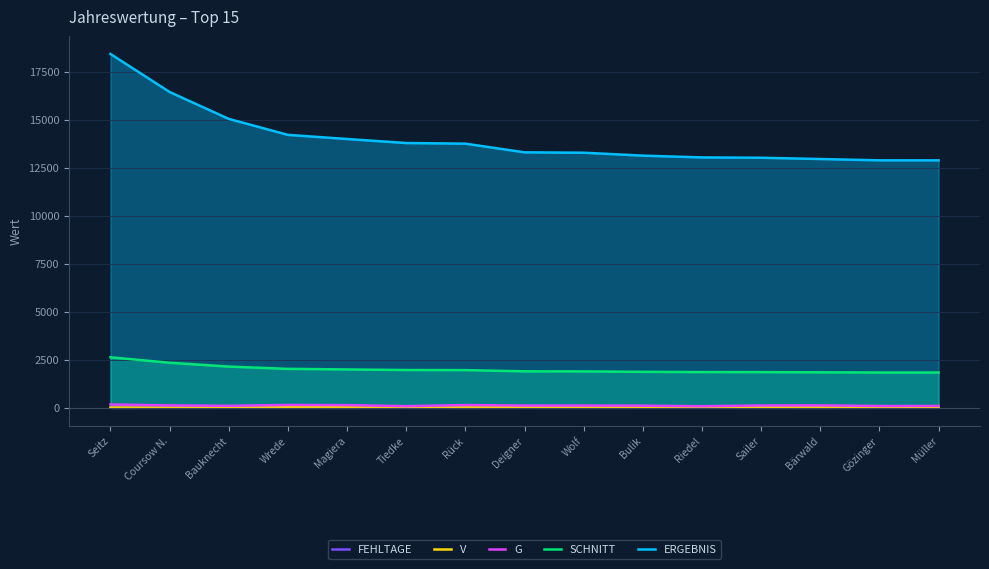

What is the greatest value displayed?

18417